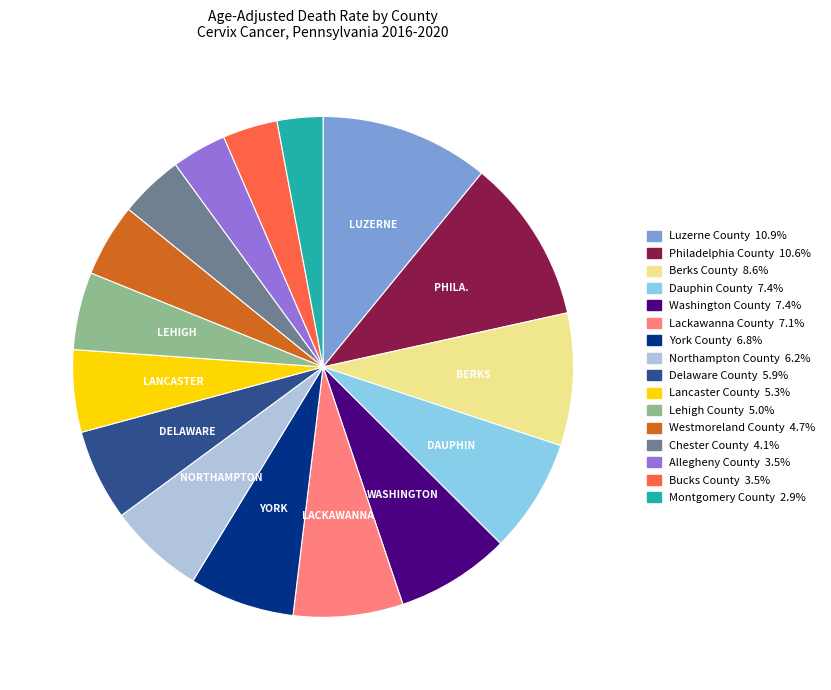

Combined, do Philadelphia County and Westmoreland County account for over 50%?

No